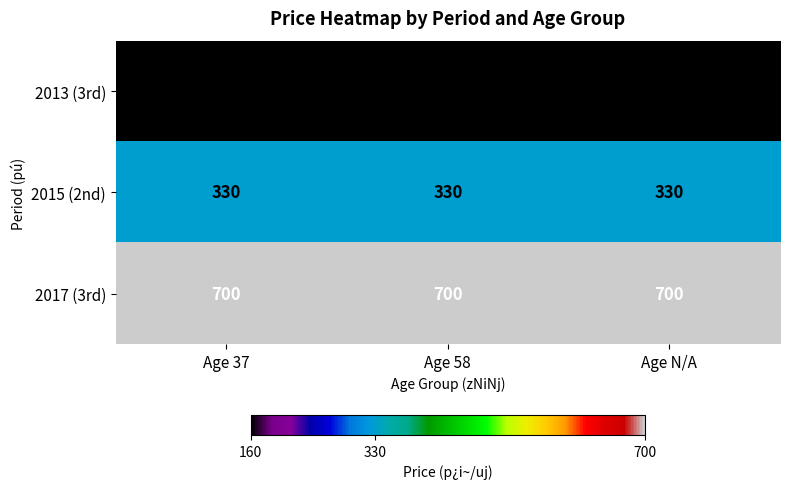

What is the lowest value of the 2013 (3rd) series?

160